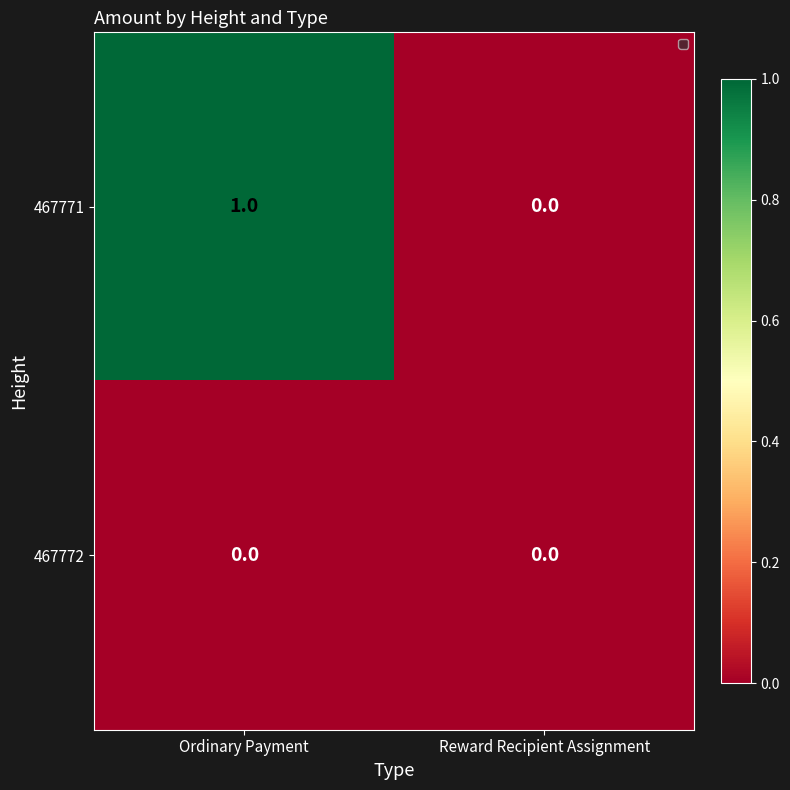

Reading right to left, transcribe all the data shown in this chart.

467771: 0	1
467772: 0	0